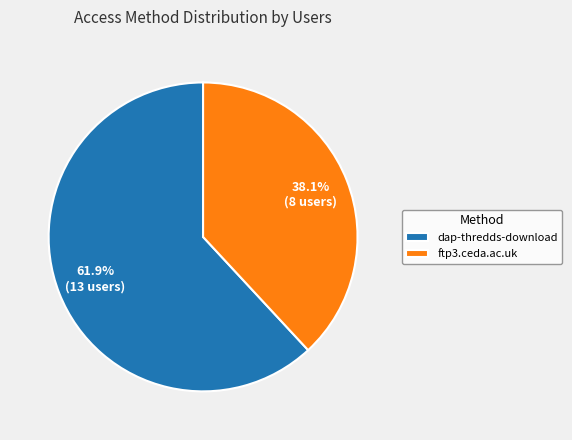

What is the majority slice?

dap-thredds-download